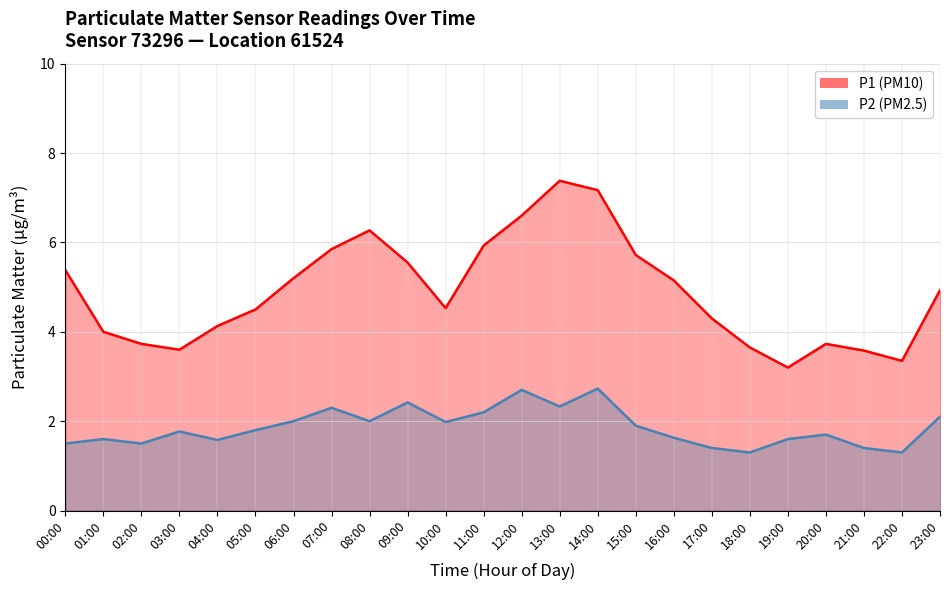

Which has a higher value, 06:00 or 13:12?

06:00